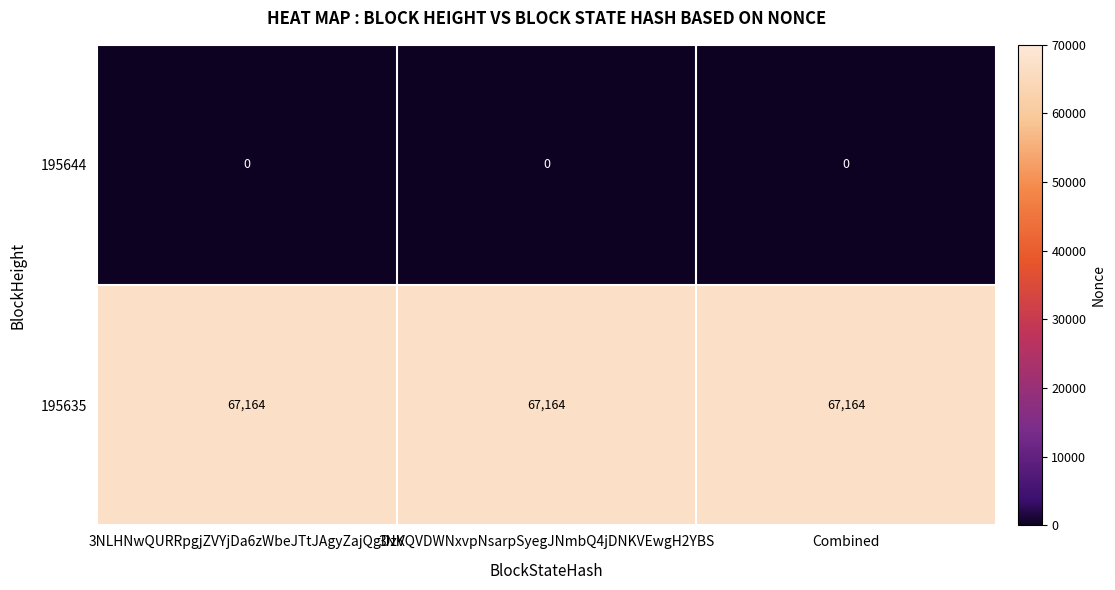

Rank the series by their average value, from lowest to highest.

195644, 195635